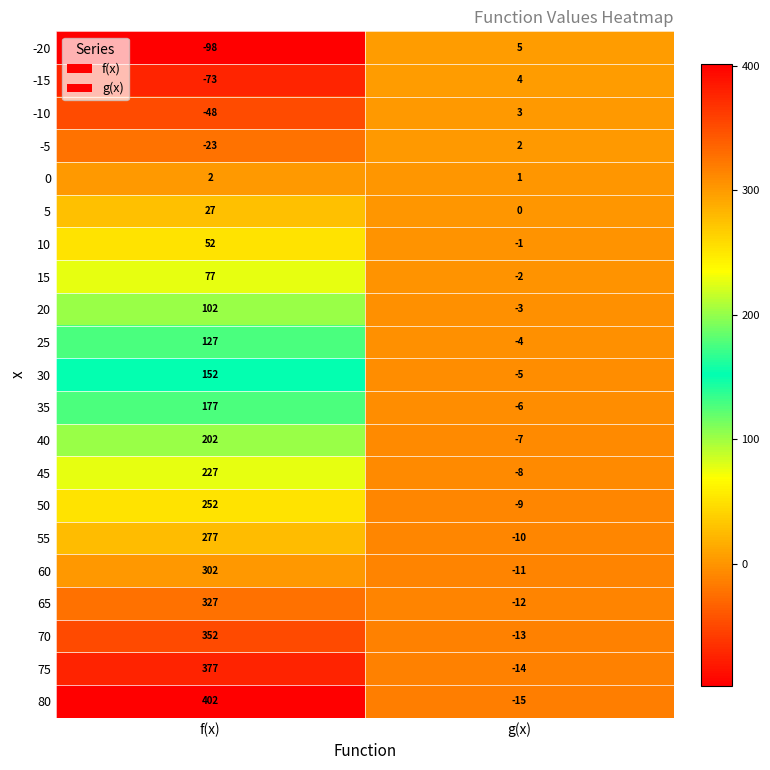

What is the difference between the 80 values at g(x) and f(x)?

417